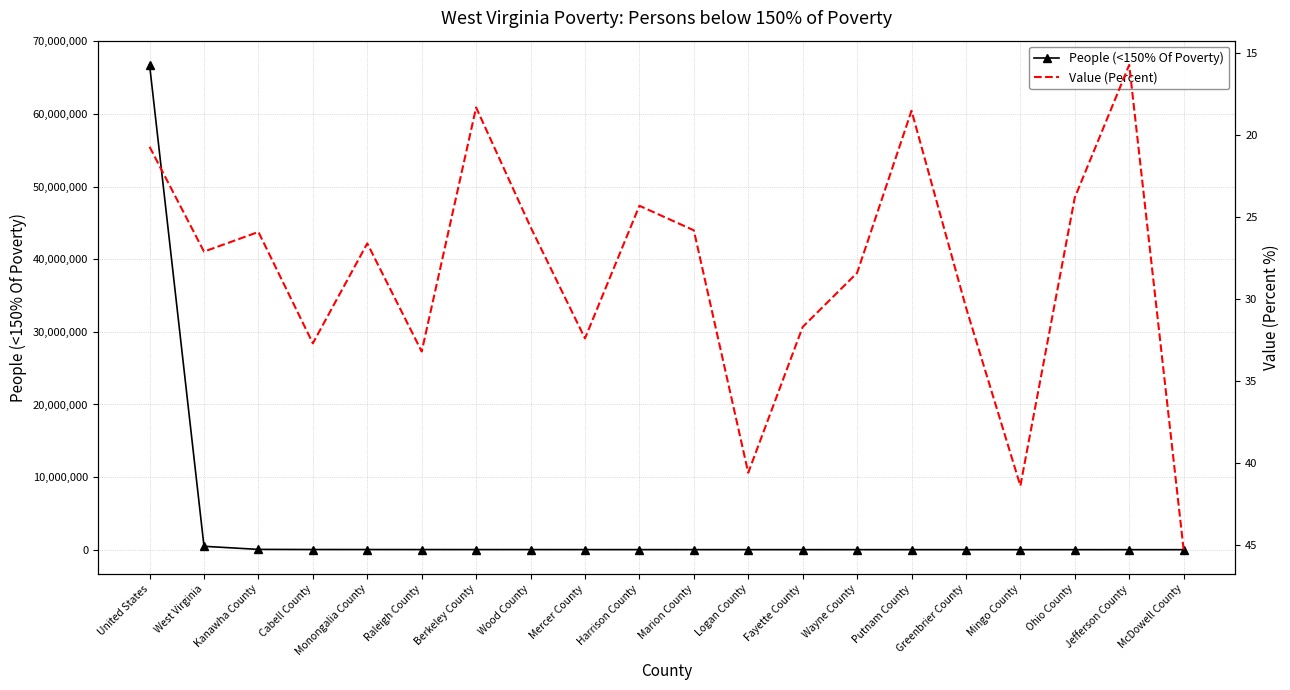

Where is the first local maximum for Value (Percent)?

West Virginia